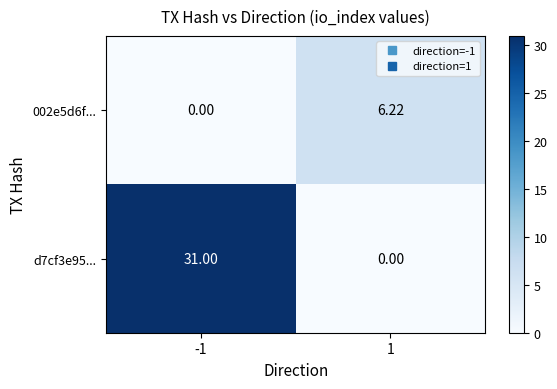

Is the value of d7cf3e95... at -1 greater than the value of 002e5d6f... at -1?

Yes